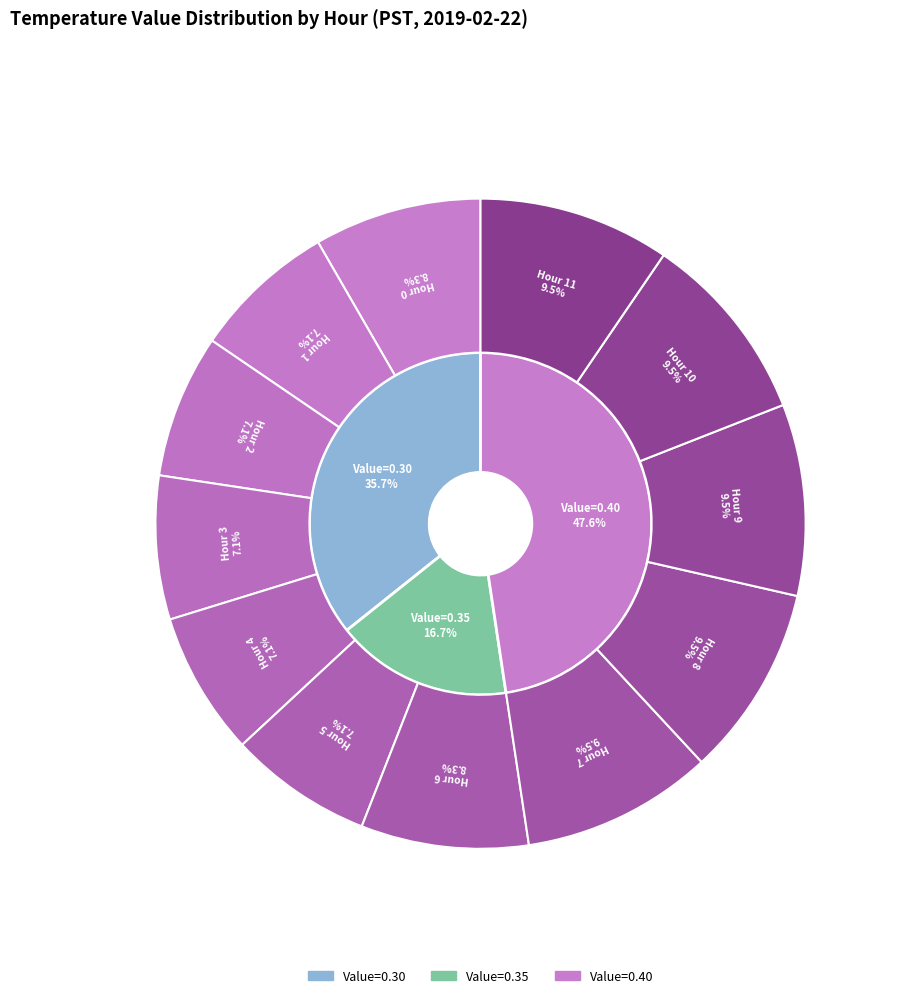

To the nearest percent, what is the combined percentage of Hour 3 and Hour 10?

17%